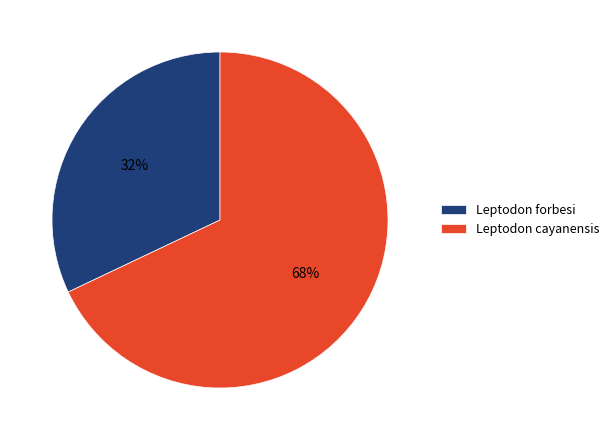

To the nearest percent, what is the difference between the Leptodon forbesi and Leptodon cayanensis slice percentages?

36%